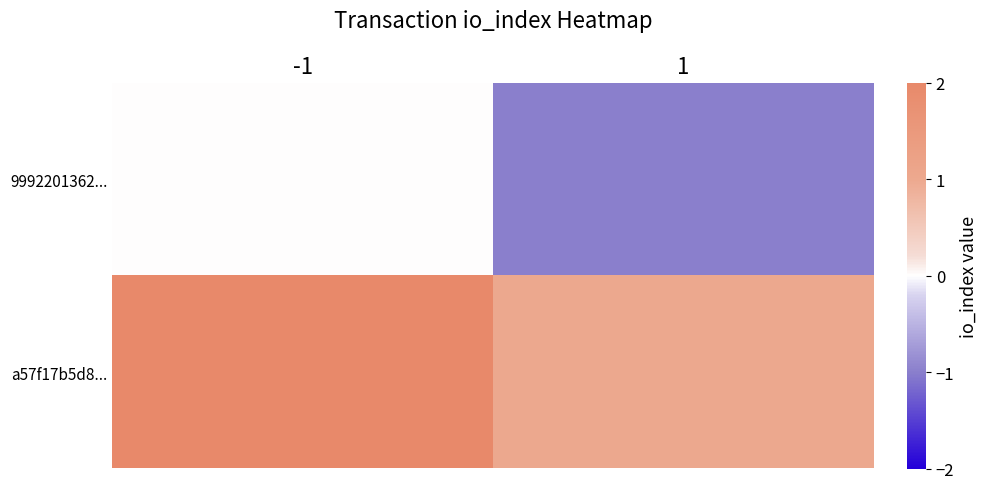

What is the greatest value displayed?

2